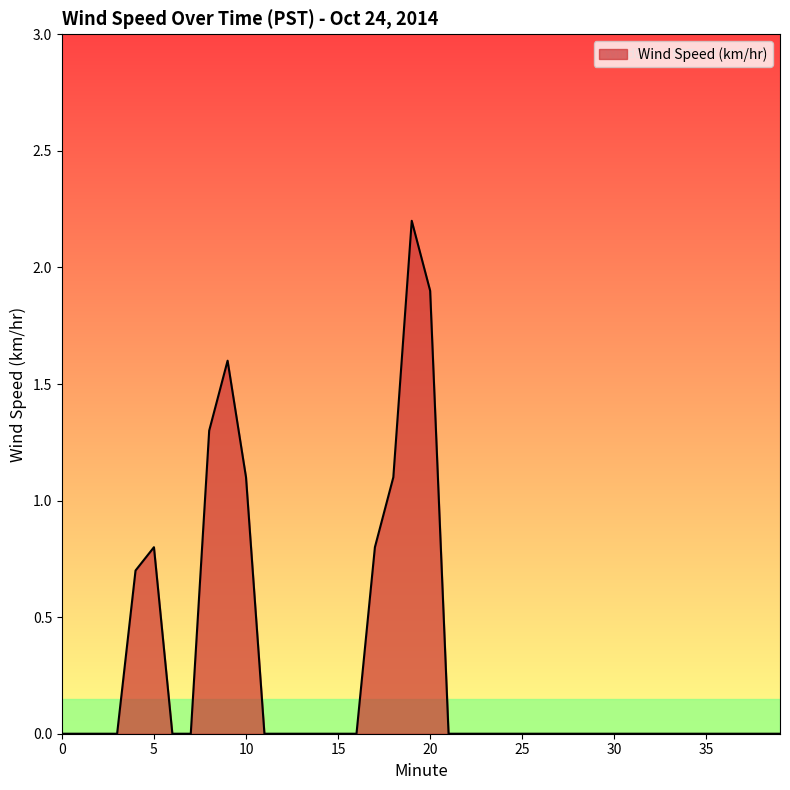

What is the maximum value shown in the chart?

2.2